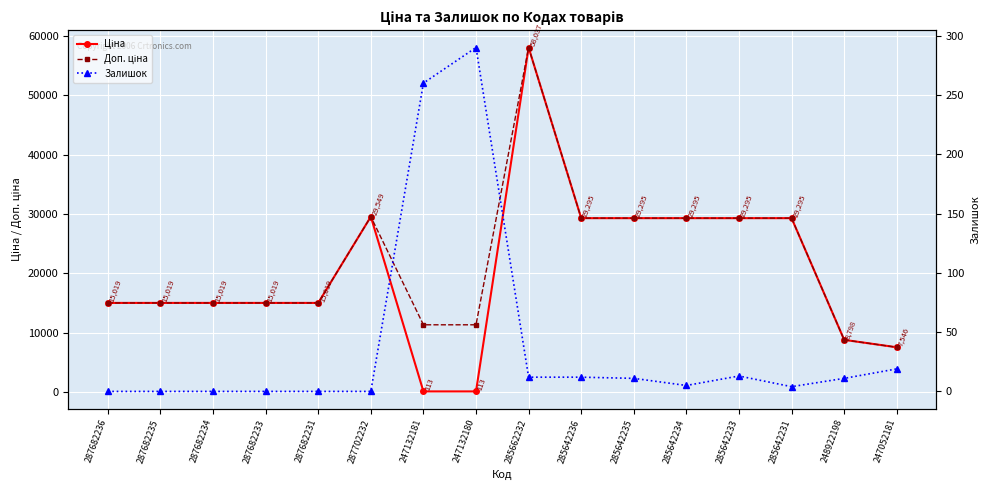

What is the maximum value for Залишок?

290.0